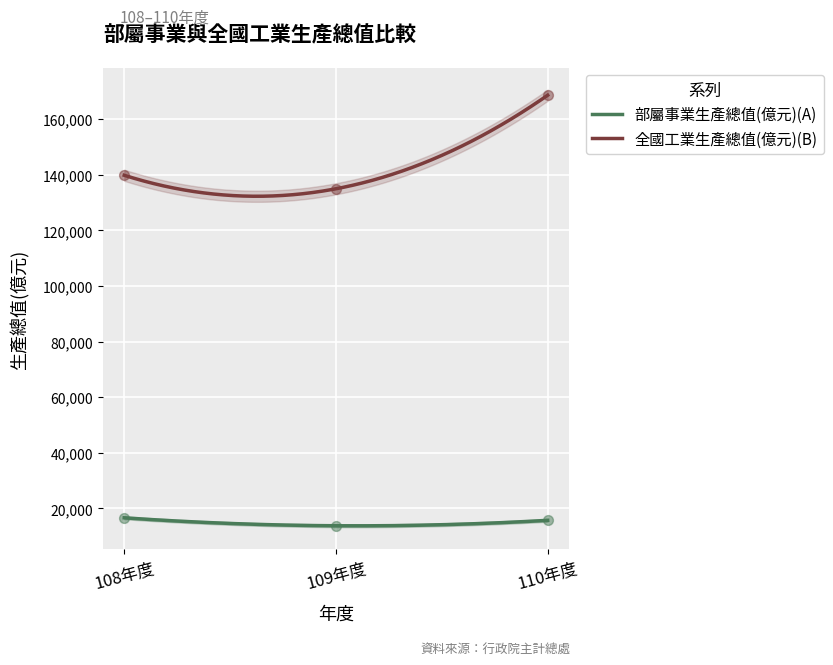

What is the total value across all series at 109年度?

148746